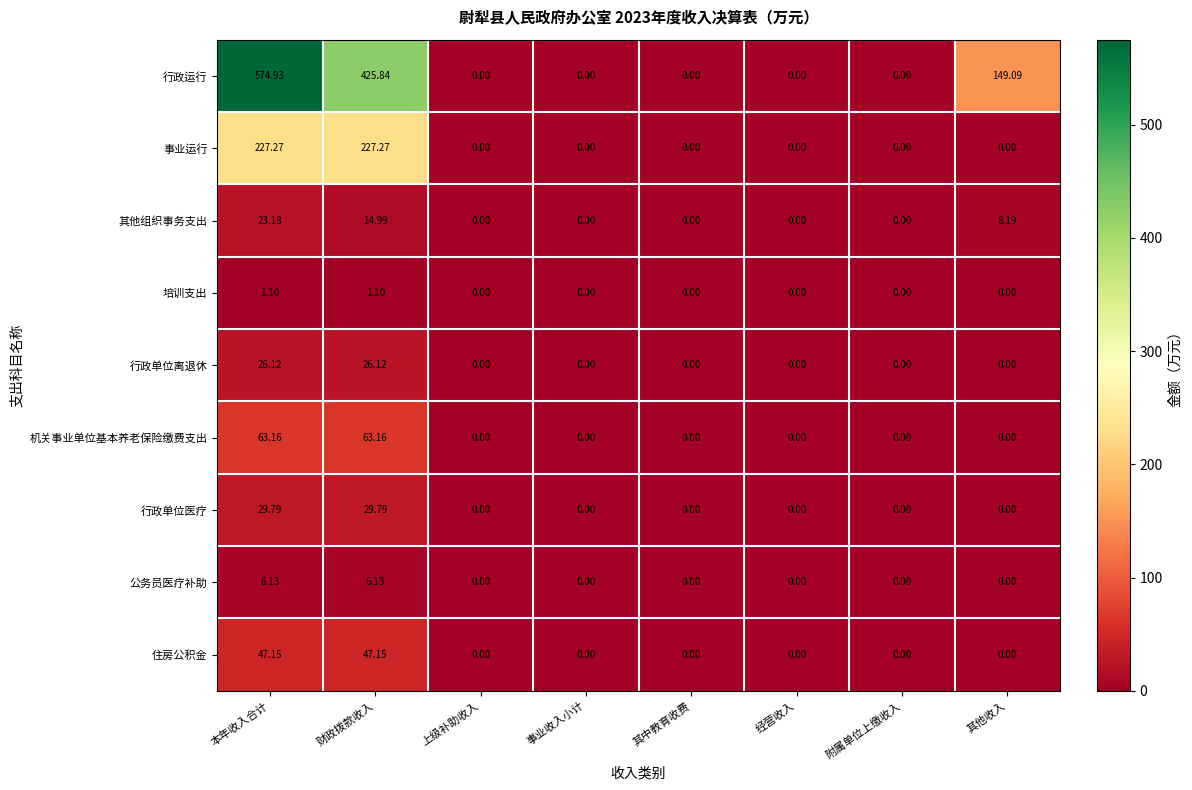

How many data points does each series have?

8